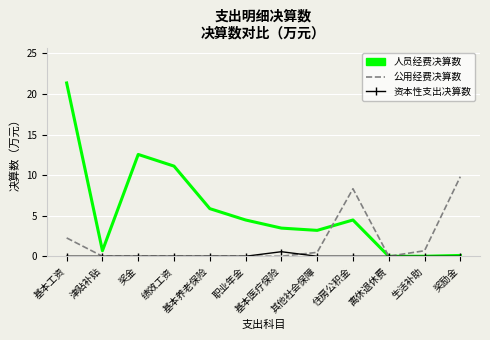

What position from the left is 职业年金?

6